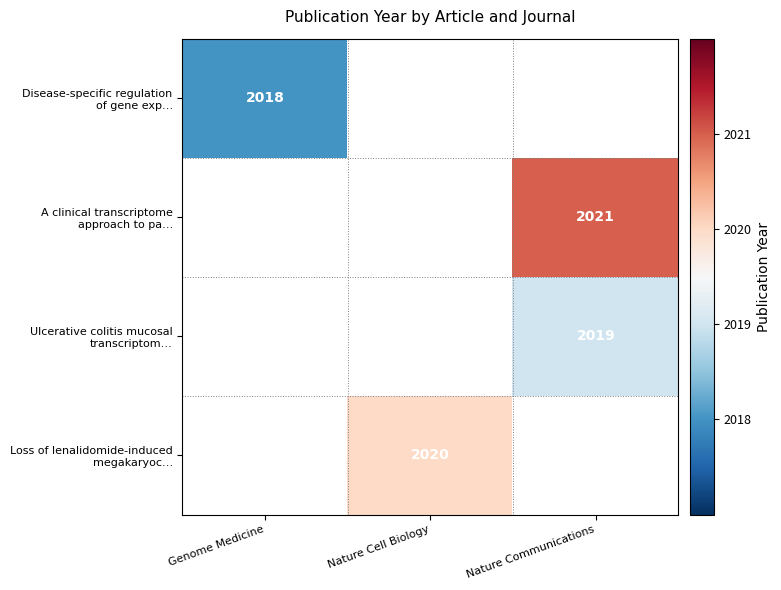

True or false: Disease-specific regulation of gene exp… has a value of 2018.0 at Genome Medicine.

True